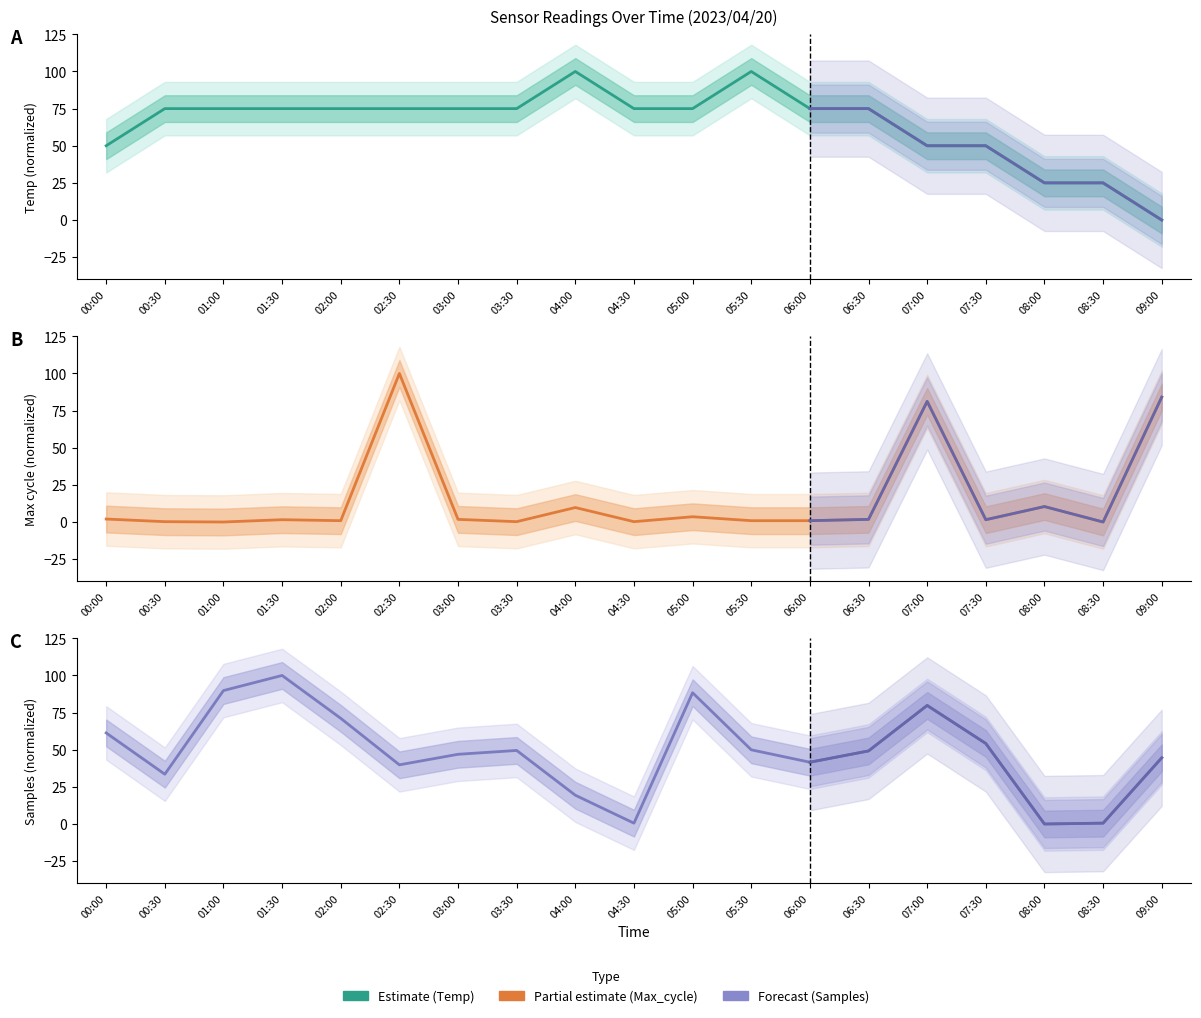

Which category has the lowest value in the Temp series?

09:00